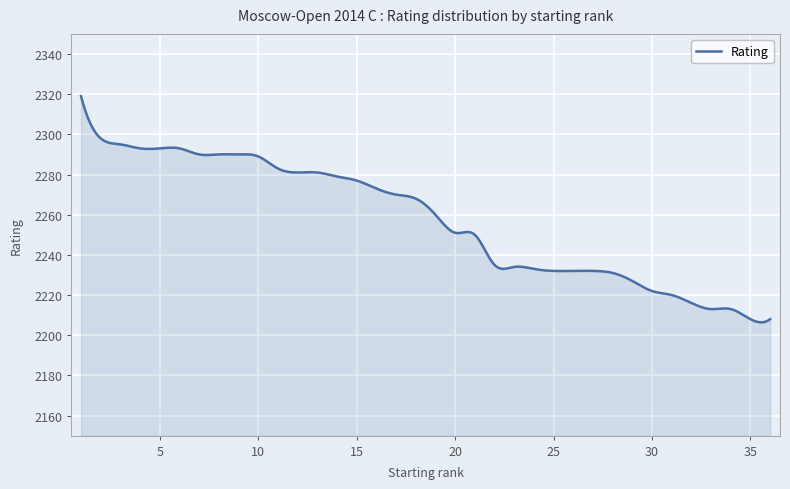

What is the greatest value displayed?

2319.0